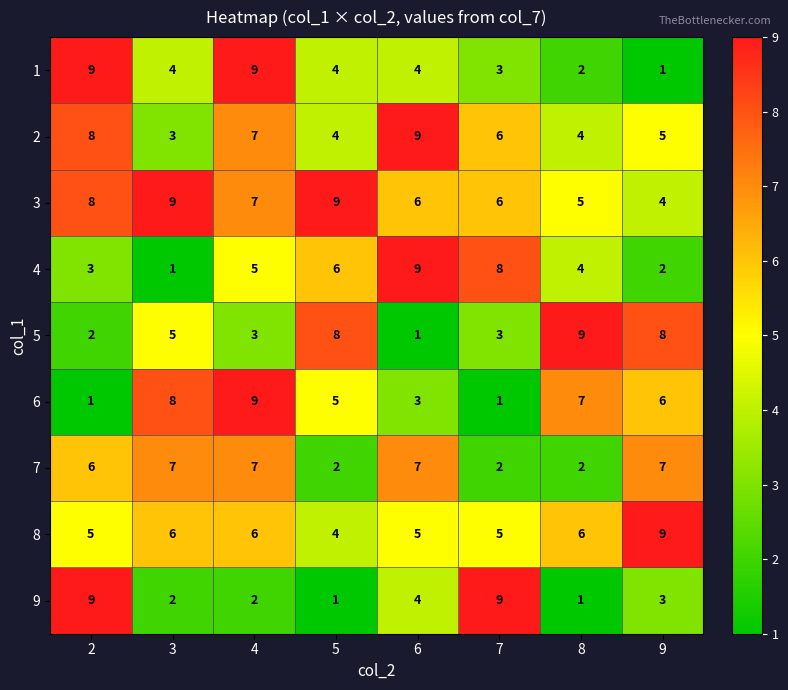

The 7 series shows 2 at 3. True or false?

False